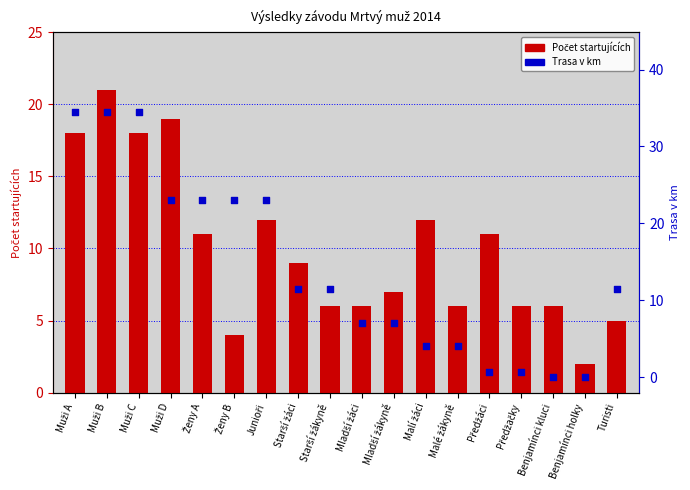

What are all the series names shown in the legend?

Počet startujících, Trasa v km